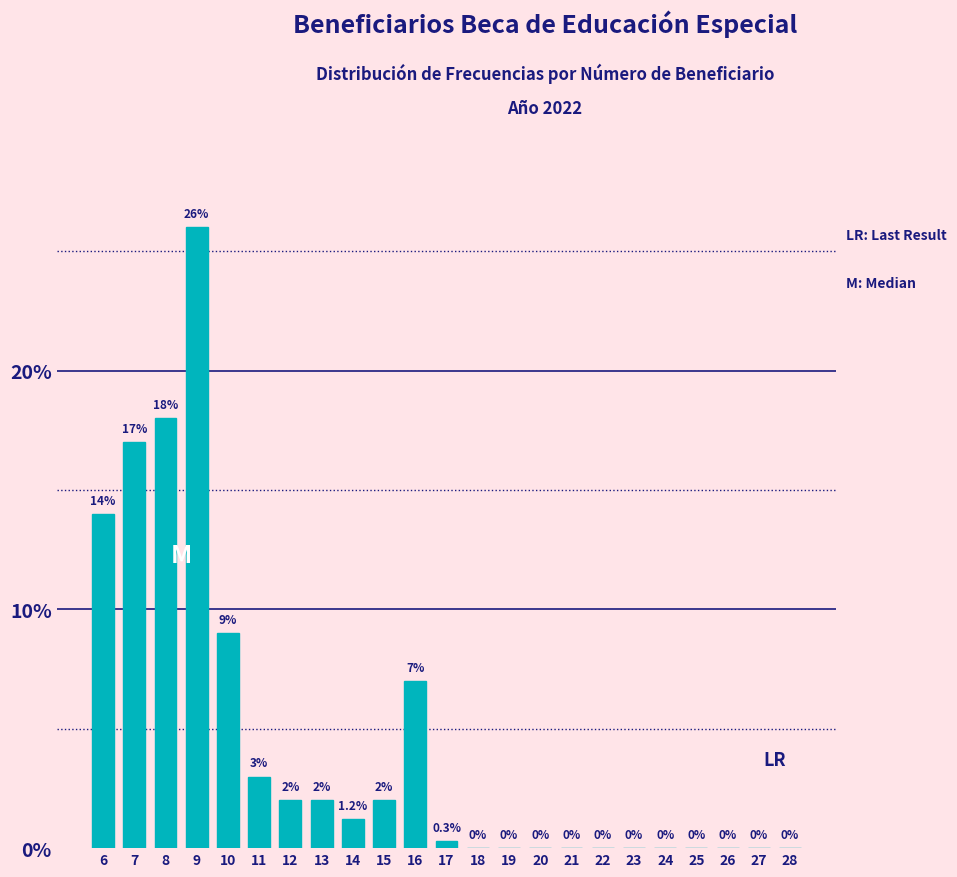

Reading left to right, transcribe all the data shown in this chart.

6=14.0	7=17.0	8=18.0	9=26.0	10=9.0	11=3.0	12=2.0	13=2.0	14=1.2	15=2.0	16=7.0	17=0.3	18=0.0	19=0.0	20=0.0	21=0.0	22=0.0	23=0.0	24=0.0	25=0.0	26=0.0	27=0.0	28=0.0